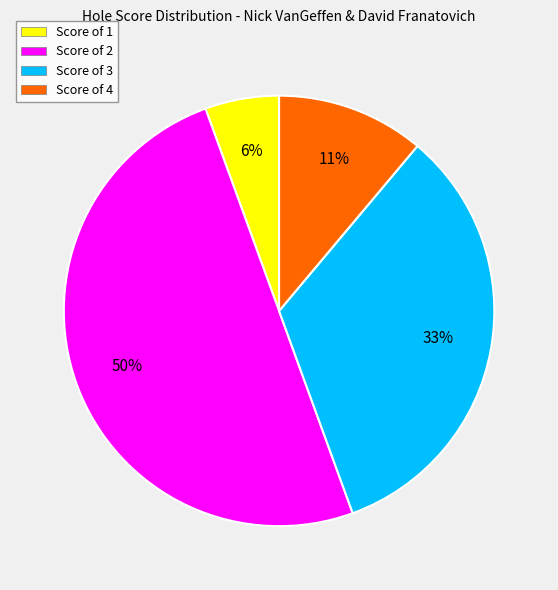

Which has a higher value, Score of 3 or Score of 1?

Score of 3